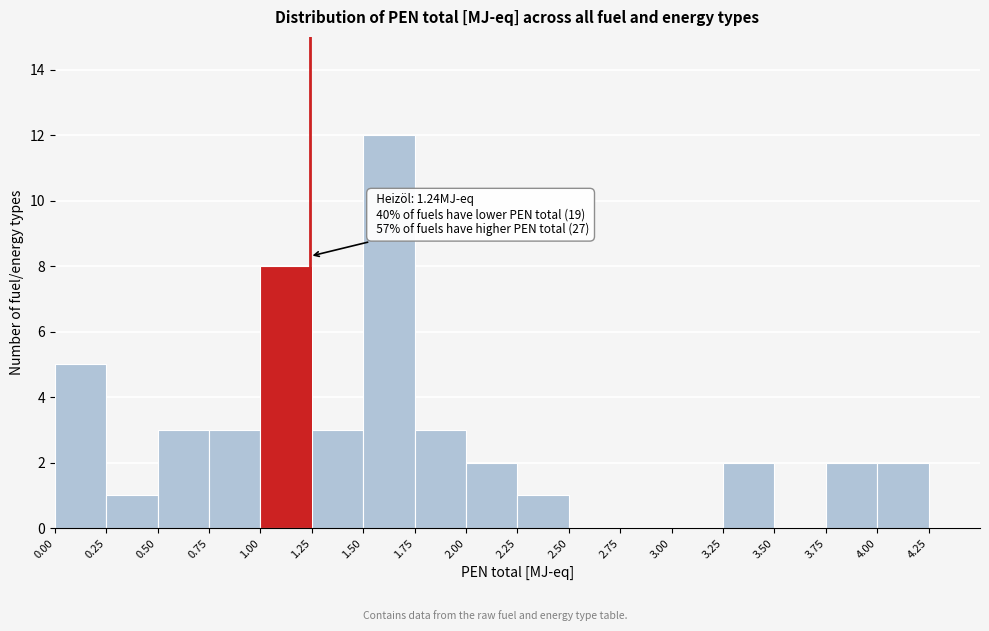

Which range on the x-axis has the tallest bar?

1.50 to 1.75